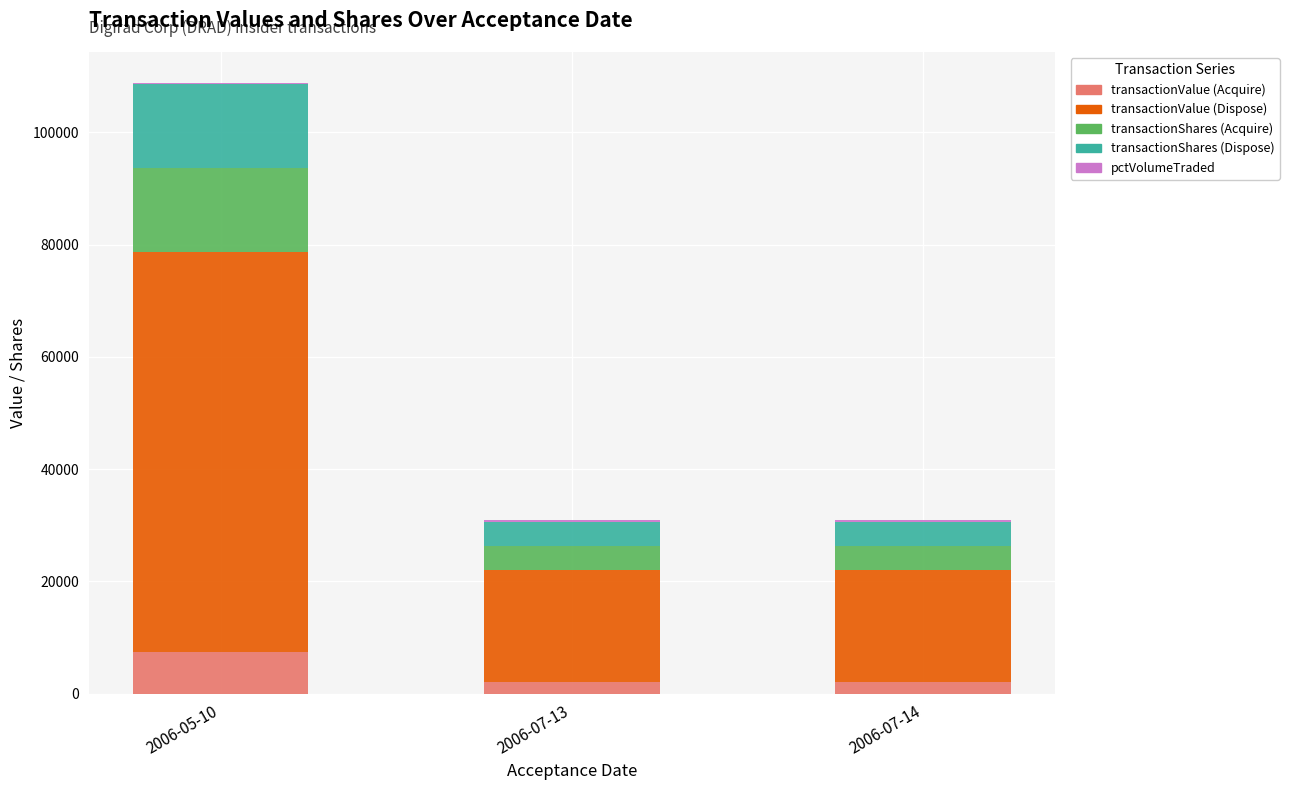

Which category has the highest value in the transactionValue (Acquire) series?

2006-05-10